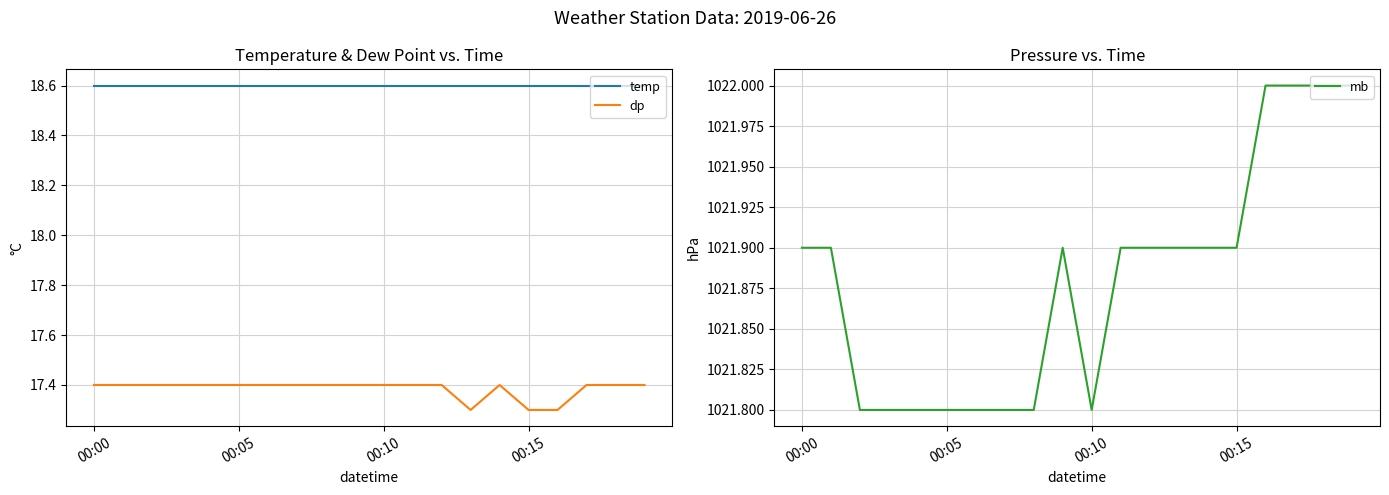

Count the number of categories in the chart.

20